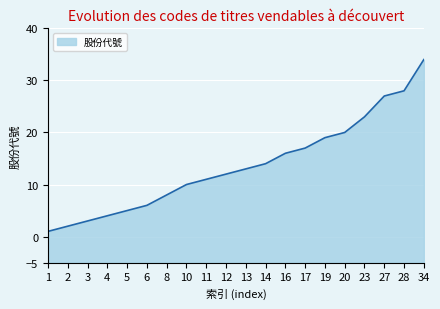

What is the change in value from 3 to 5?

+2